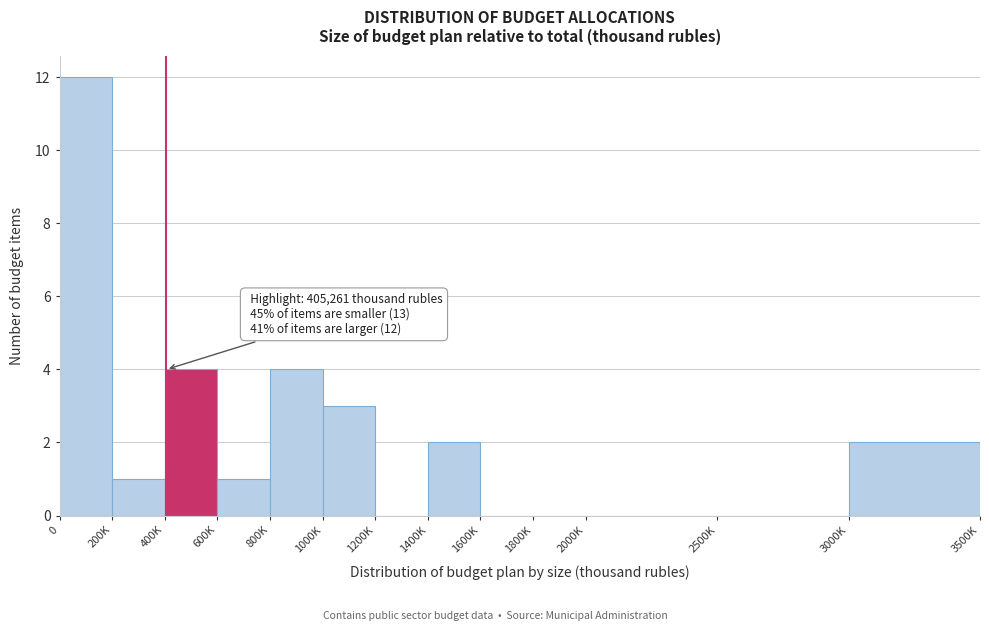

Reading right to left, transcribe all the data shown in this chart.

3000K=2	2500K=0	2000K=0	1800K=0	1600K=0	1400K=2	1200K=0	1000K=3	800K=4	600K=1	400K=4	200K=1	0=12